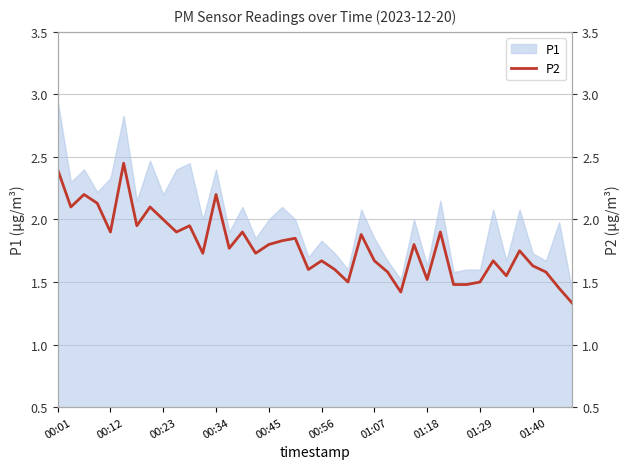

How many interior local peaks (higher than both neighbors) does the data have?

13